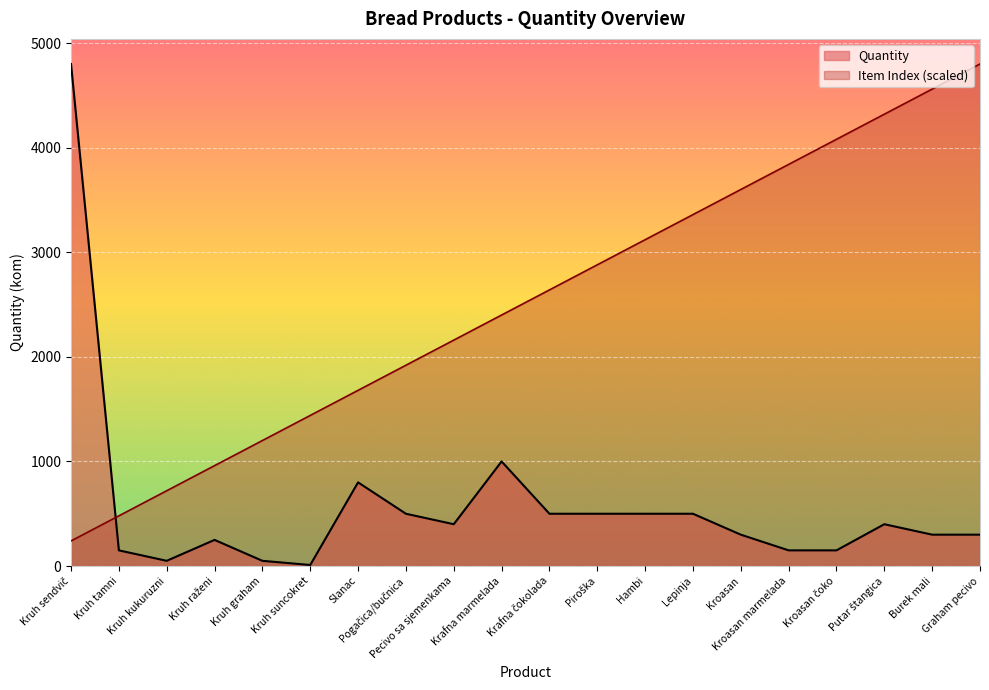

What is the label of the 19th point from the left?

Burek mali